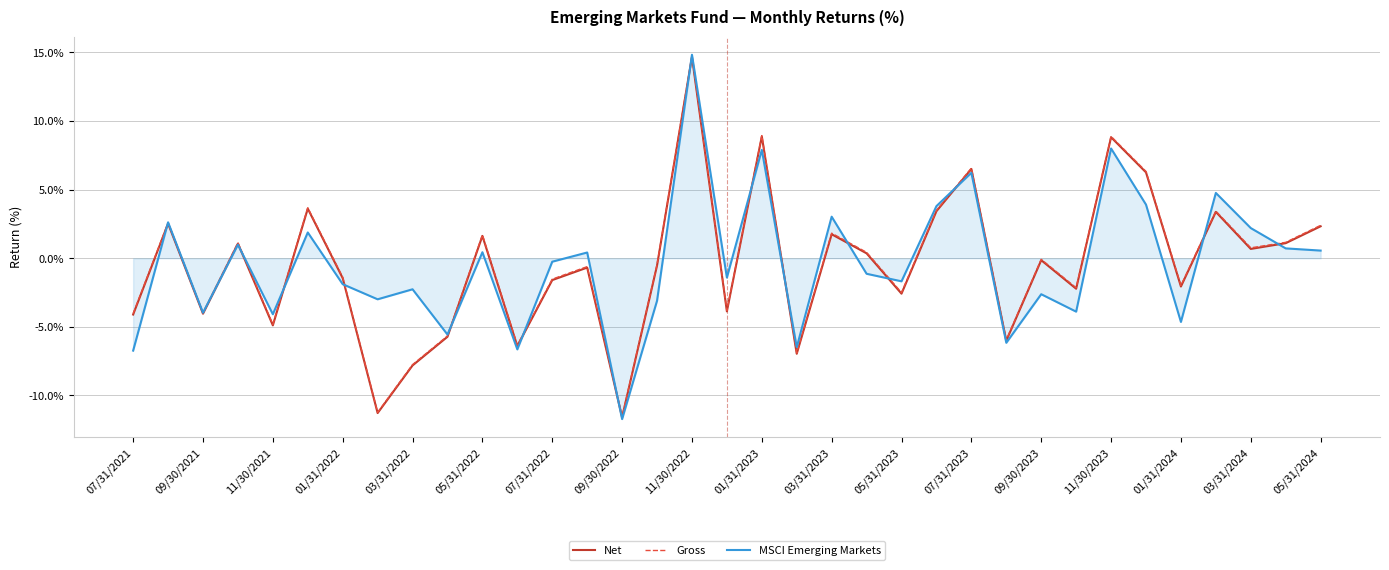

What is the average value of the Net series?

-0.5